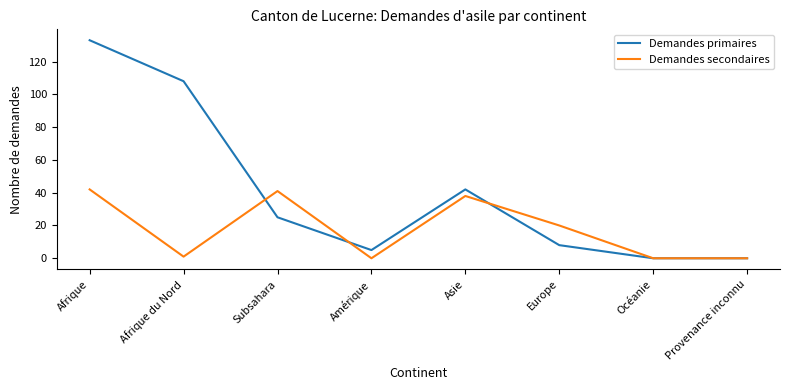

Which series has the widest spread of values?

Demandes primaires